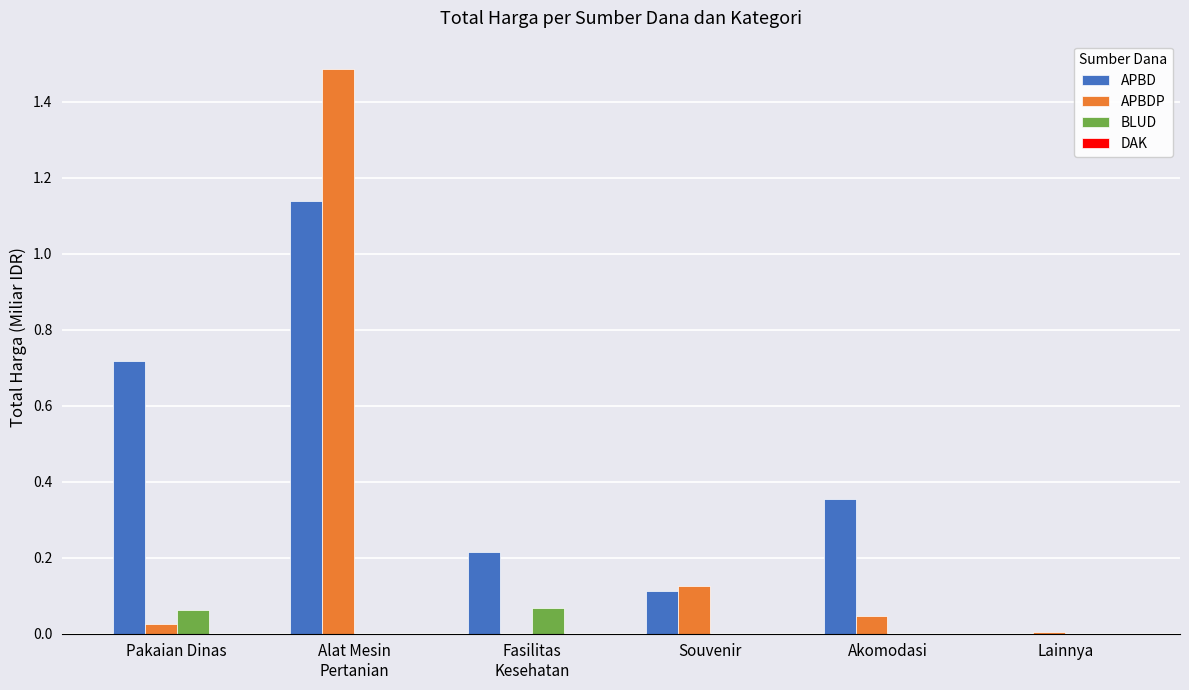

What is the sum of all APBD values?

2.5